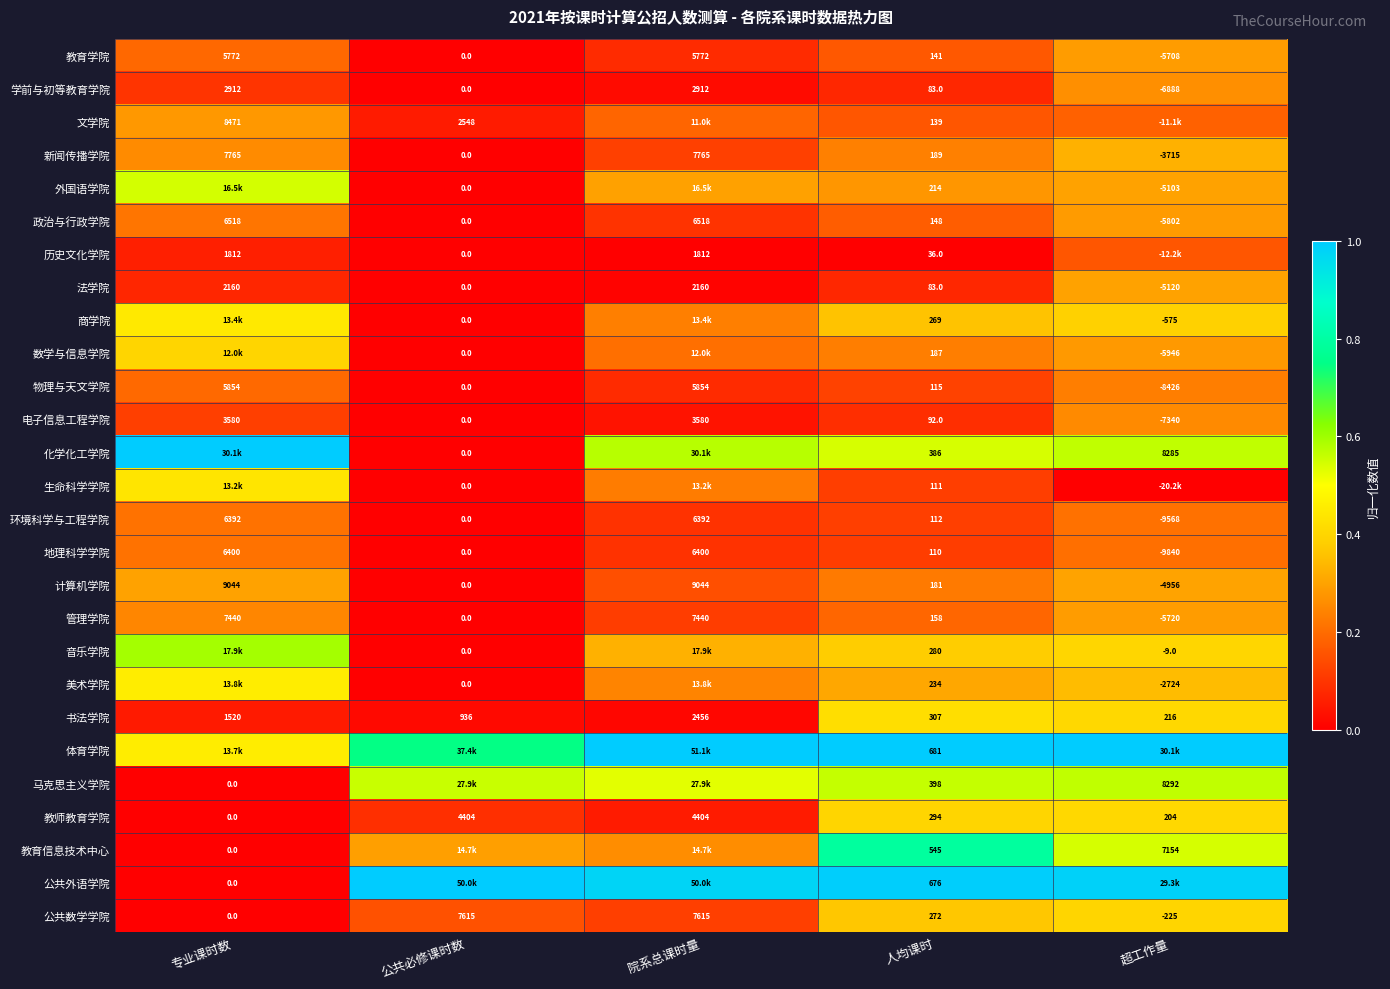

Rank the categories by 书法学院 value from lowest to highest.

超工作量, 人均课时, 公共必修课时数, 专业课时数, 院系总课时量